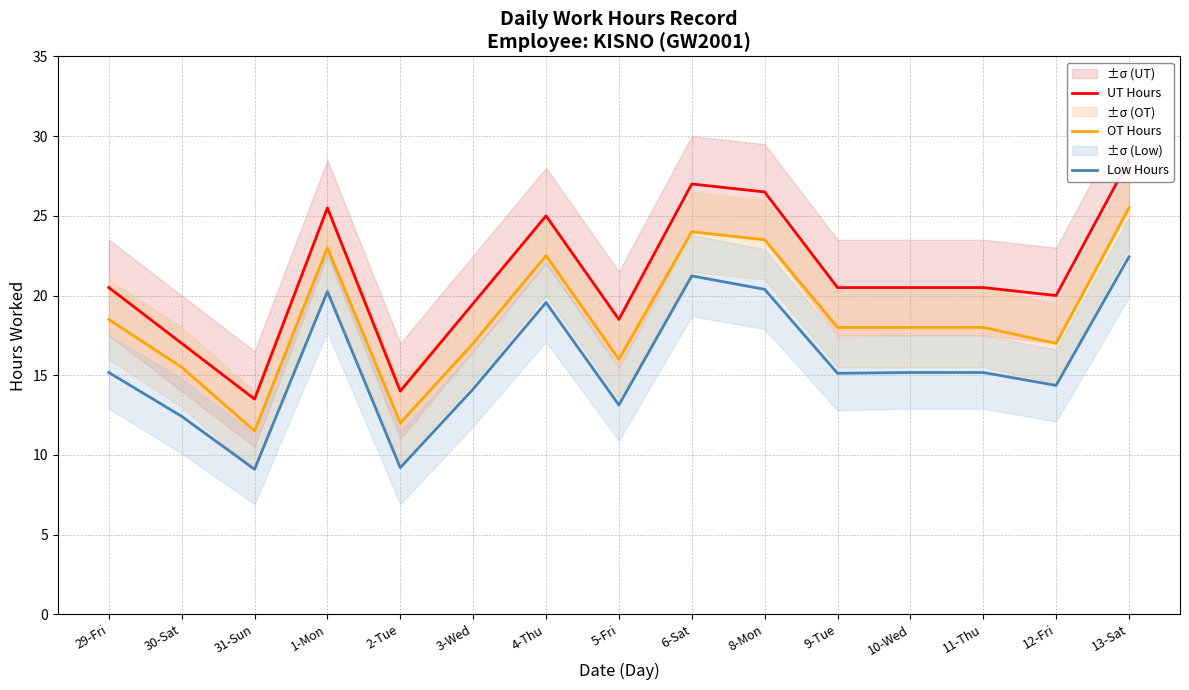

What is the total value across all series at 1-Mon?

68.8